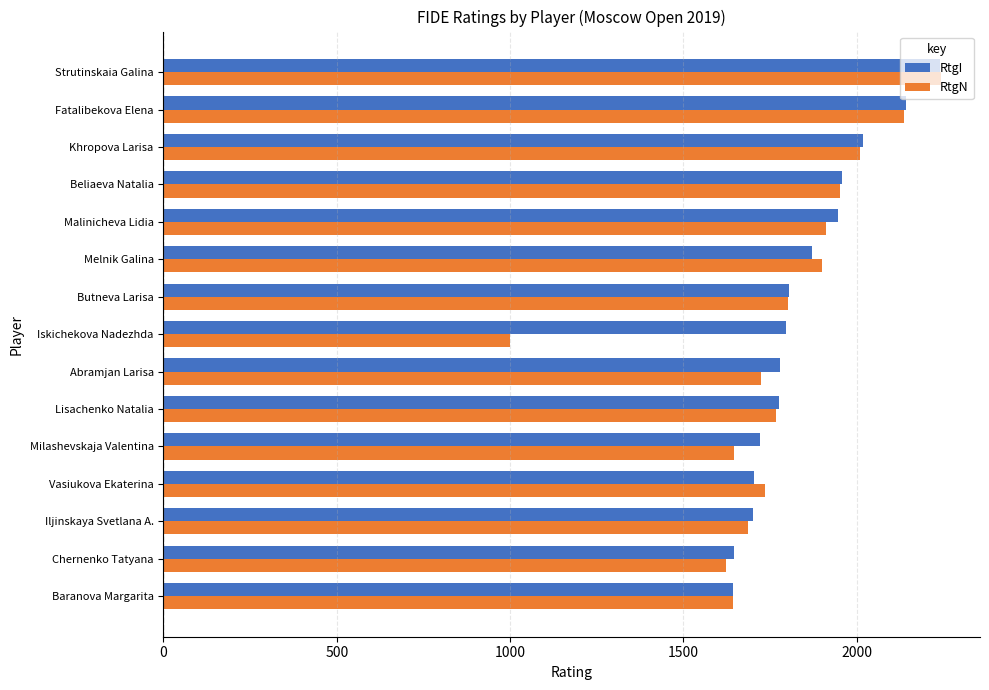

Which series has the largest range (max minus min)?

RtgN